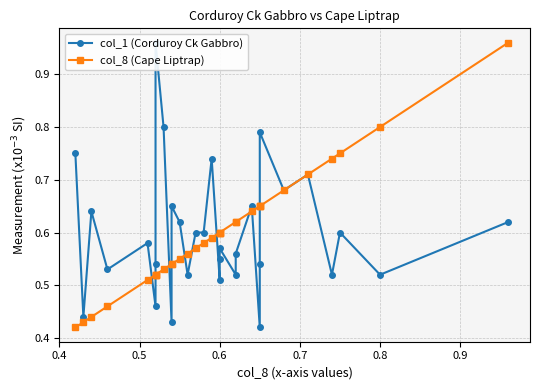

What is the value of the col_1 (Corduroy Ck Gabbro) point at the 8th from the left?

1.0